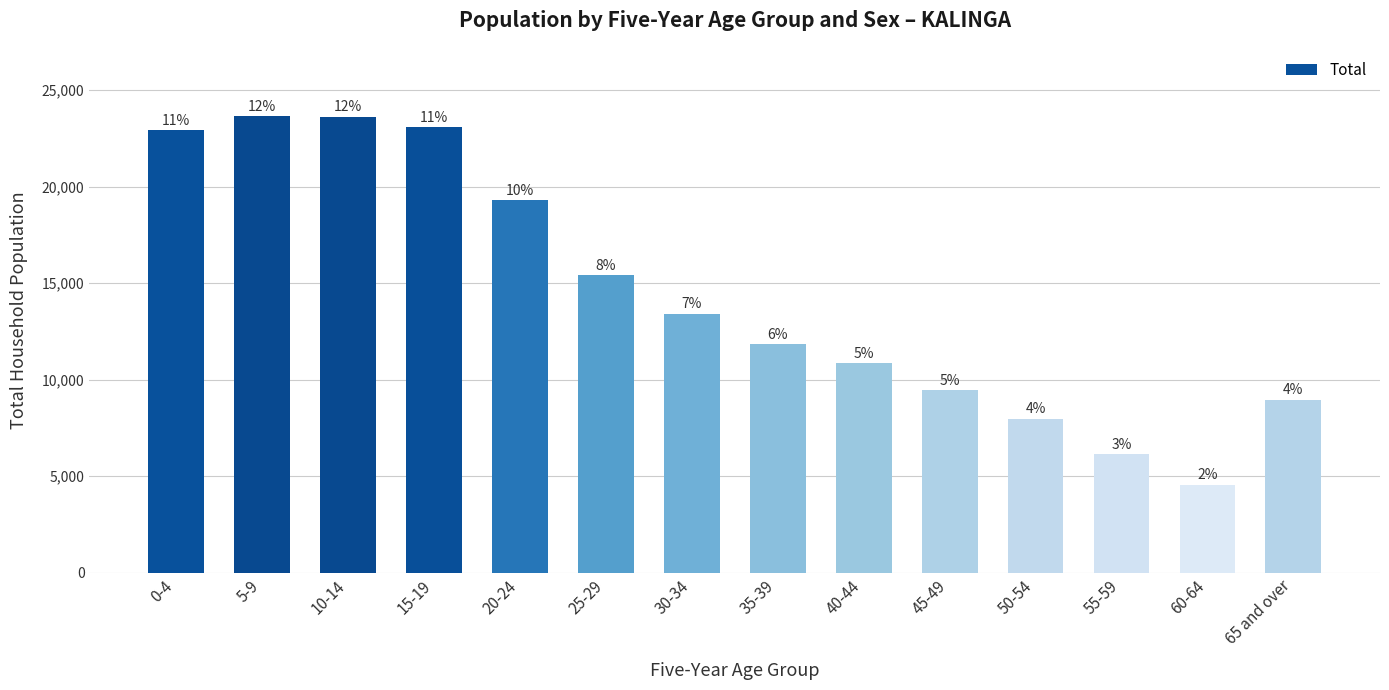

Reading left to right, transcribe all the data shown in this chart.

22914	23647	23627	23093	19308	15420	13416	11852	10845	9444	7982	6130	4566	8962